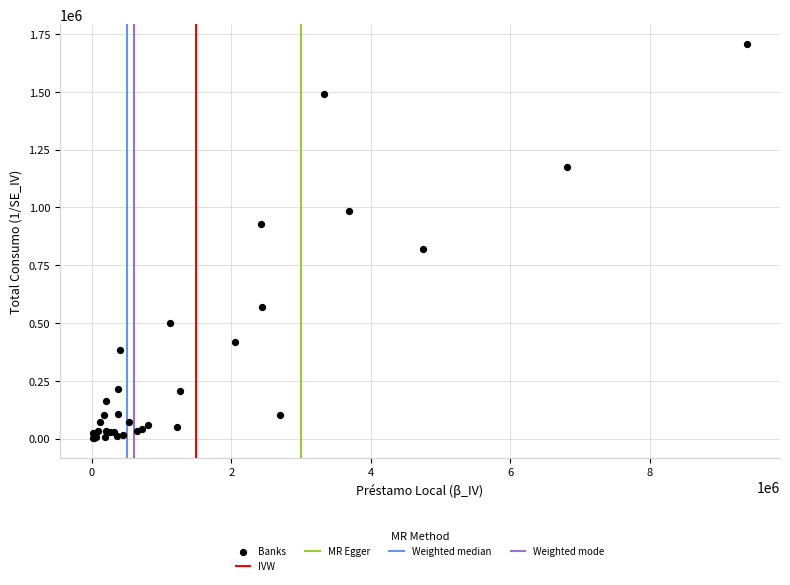

What Y value in the scatter plot is closest to 854677?

818294.0